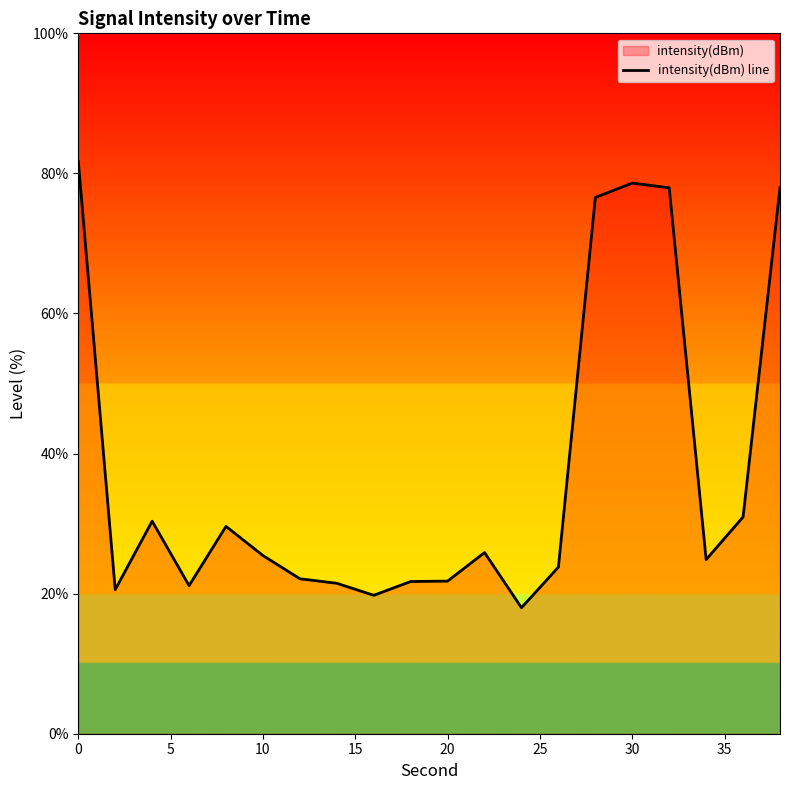

What is the difference between the second highest and minimum values?

60.6